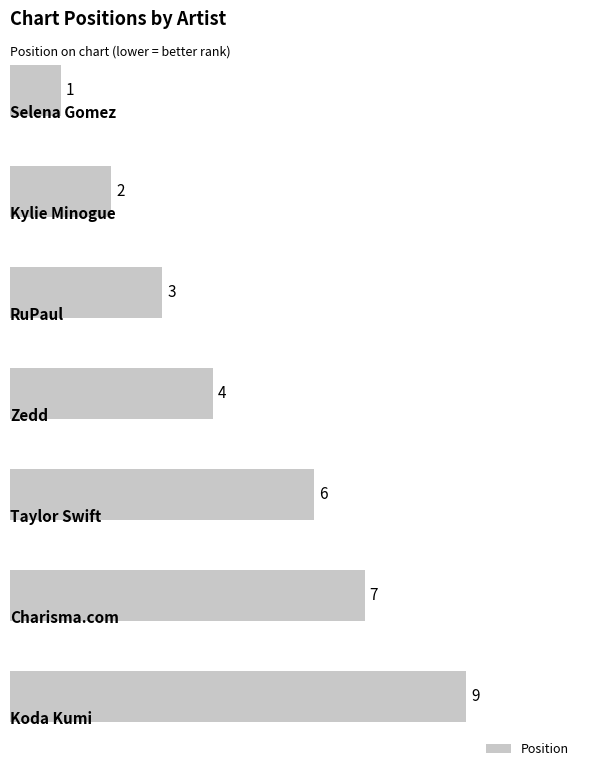

What is the value of the 3rd bar from the top?

3